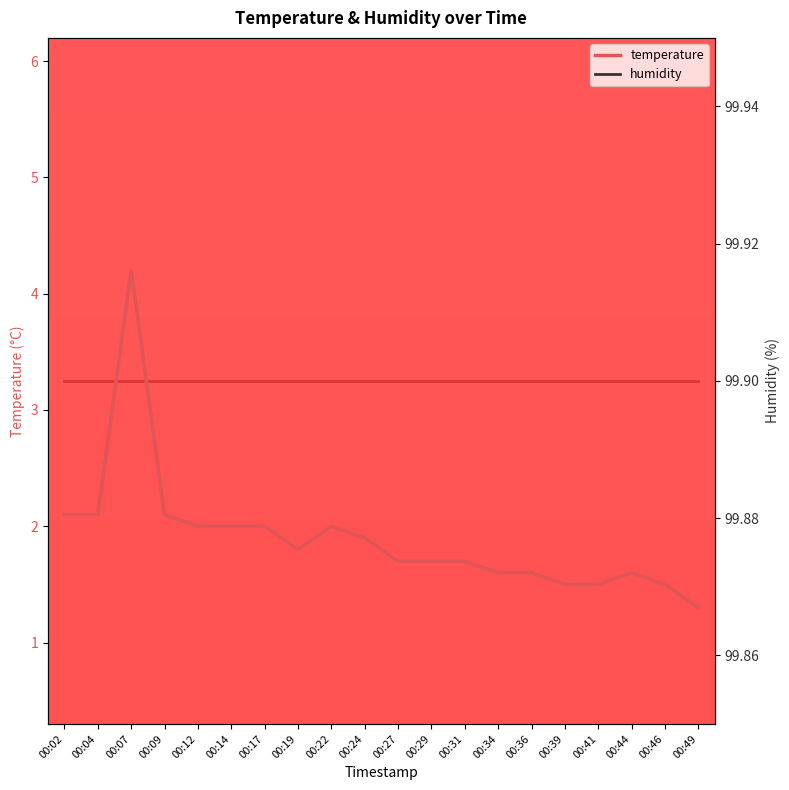

Where is the first local minimum for temperature?

00:19